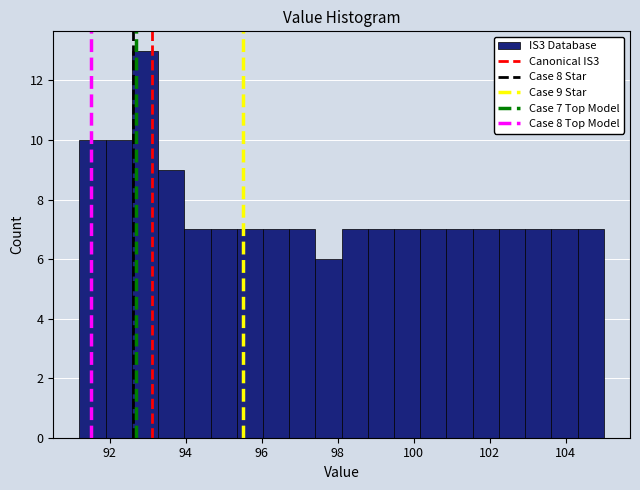

Read against the x-axis, roughly where is the centre of the tallest bar?

93.0